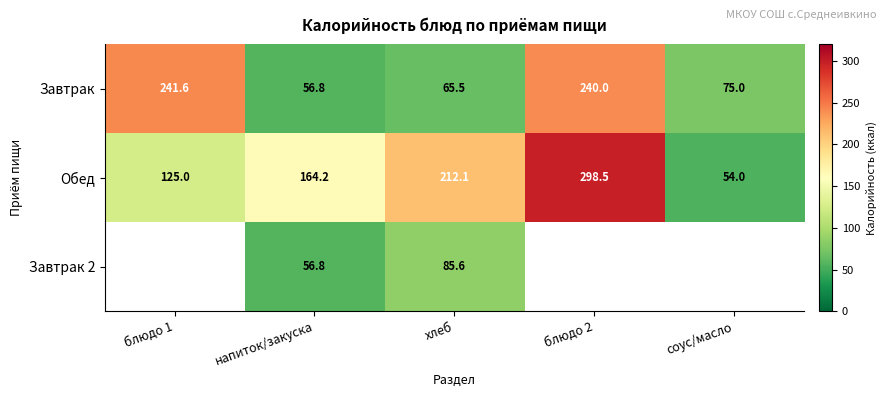

What is the total value across all series at напиток/закуска?

277.8